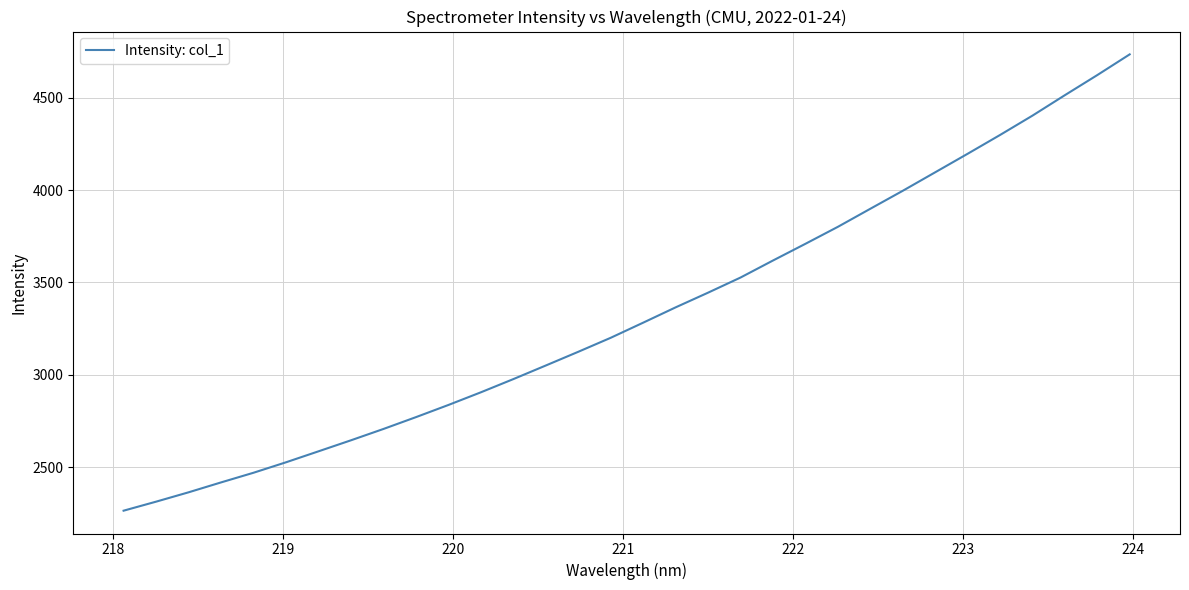

What is the smallest value displayed?

2264.9